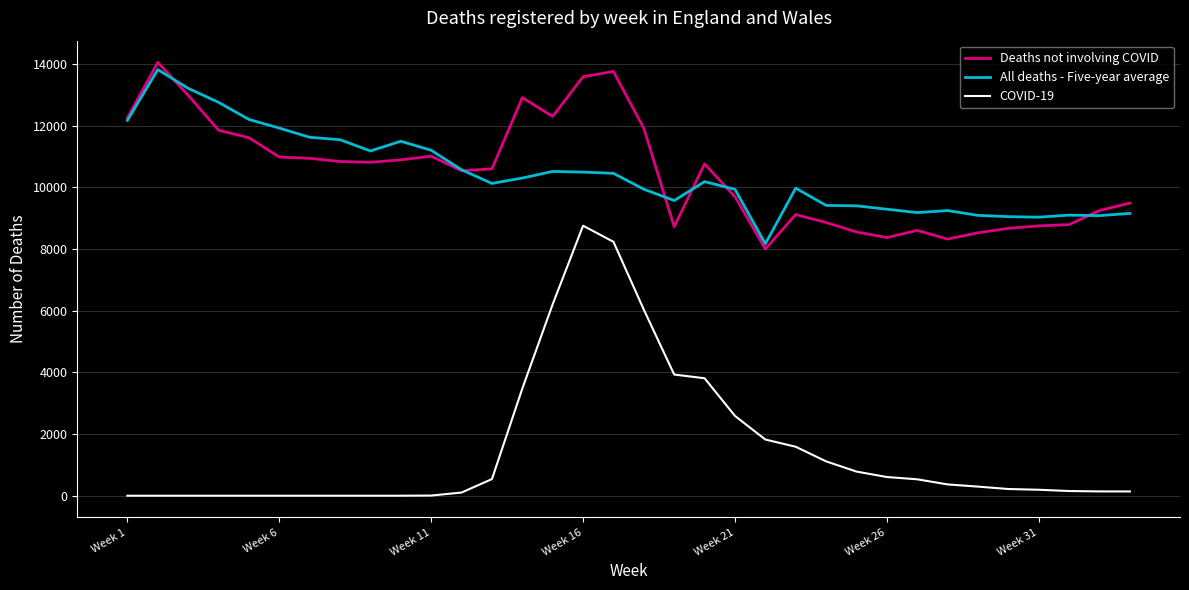

What are all the series names shown in the legend?

Deaths not involving COVID, All deaths - Five-year average, COVID-19